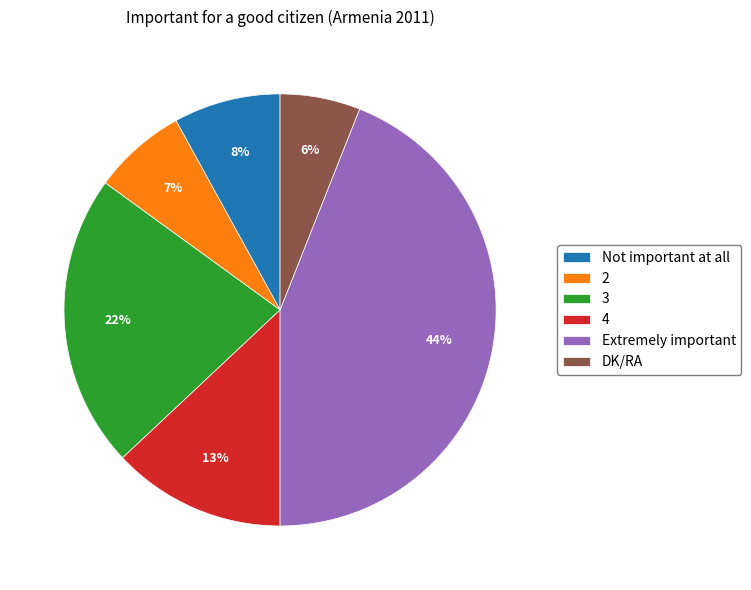

Combined, do Extremely important and Not important at all account for over 50%?

Yes